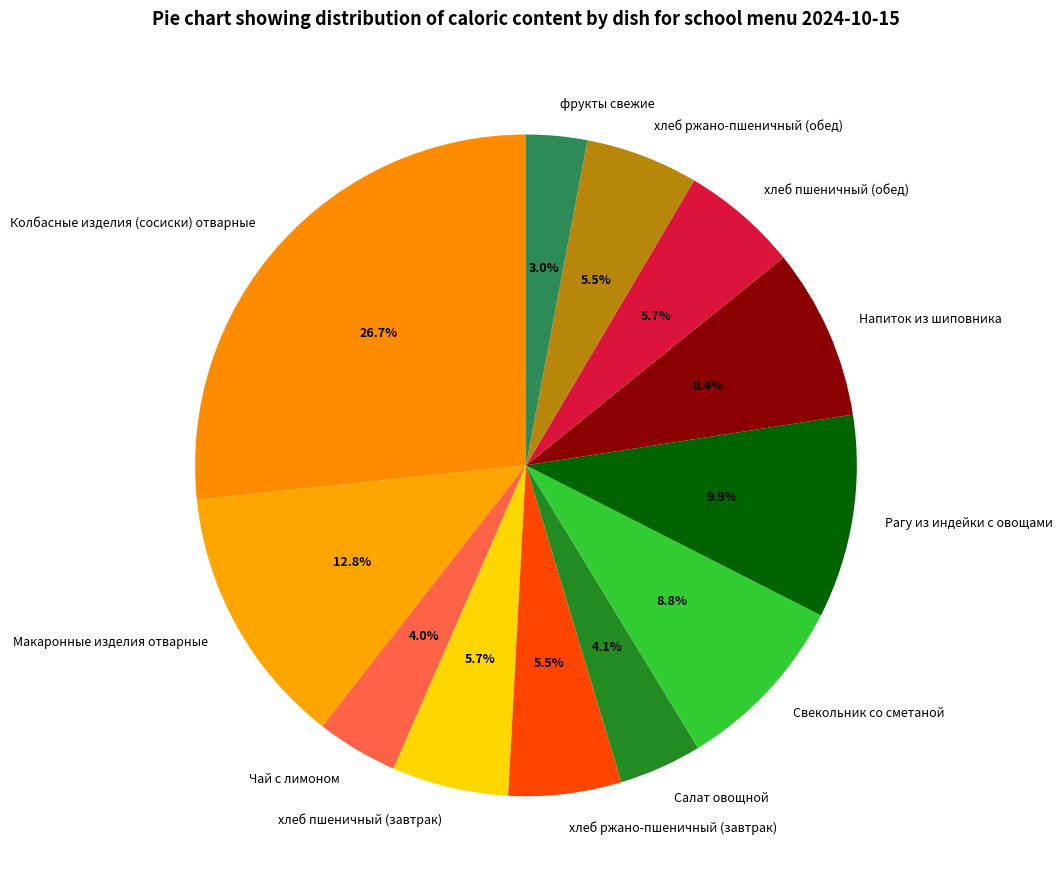

Which slice is the smallest?

фрукты свежие